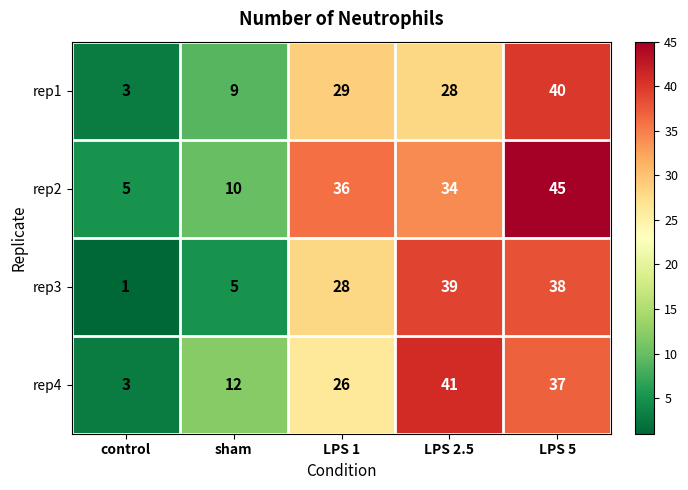

List the series in order of their peak value, highest first.

rep2, rep4, rep1, rep3